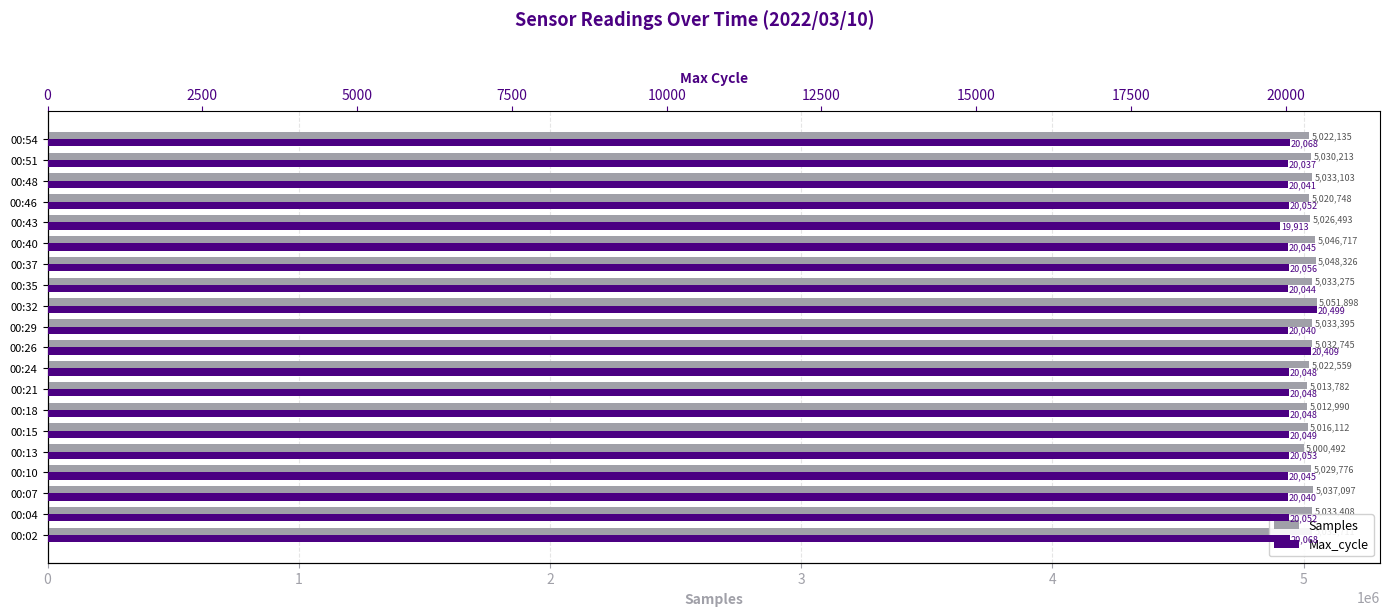

List the series in order of their overall mean, highest first.

Samples, Max_cycle